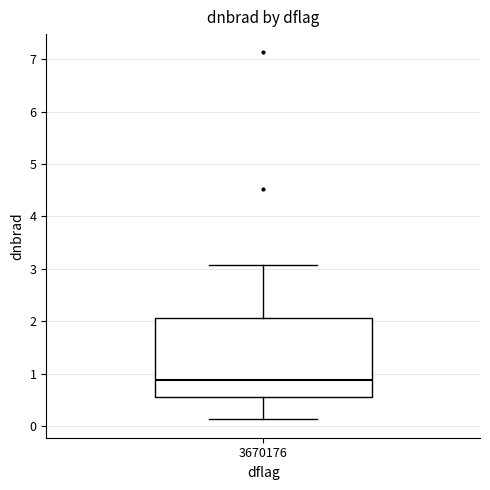

Read this box plot against the y-axis: the position of the median line, the range covered by the box, and the ends of both whiskers. The values are not printed on the chart, so give them approximately, as read against the axis.

median 0.9, box 0.5 to 2.1, whiskers 0.1 to 3.1